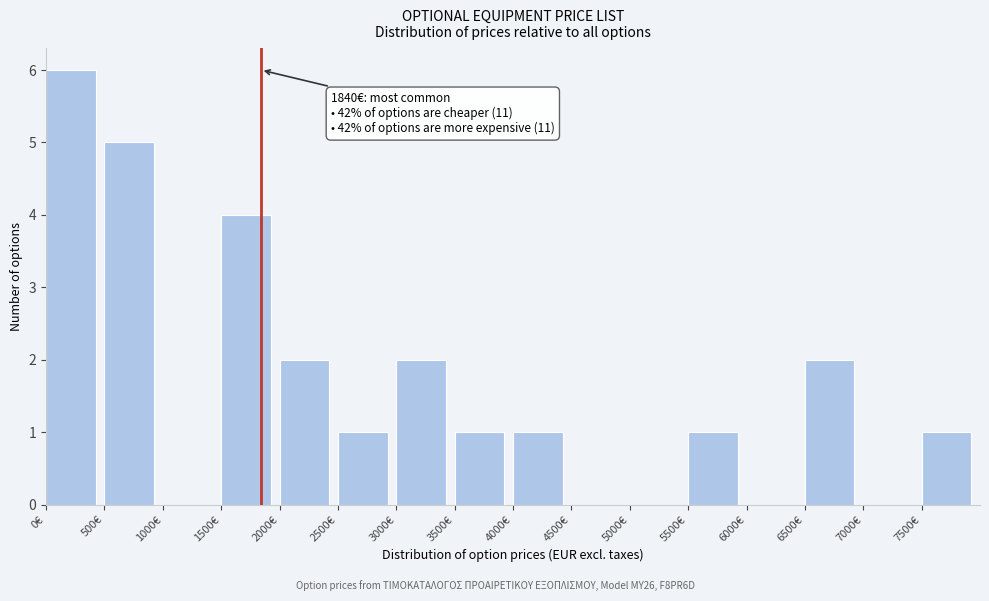

Over which range of the x-axis is the bar tallest?

0 to 500